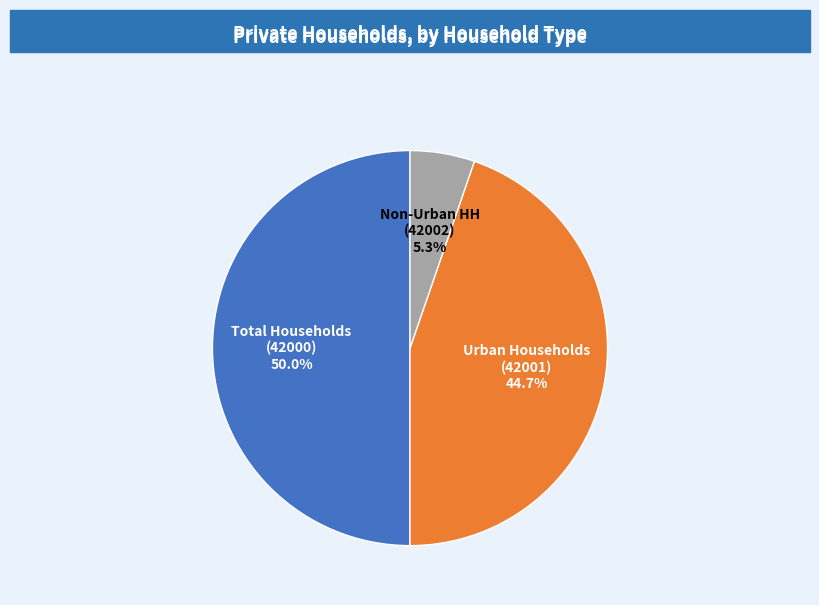

Does Non-Urban HH (42002) account for over 50% of the chart?

No